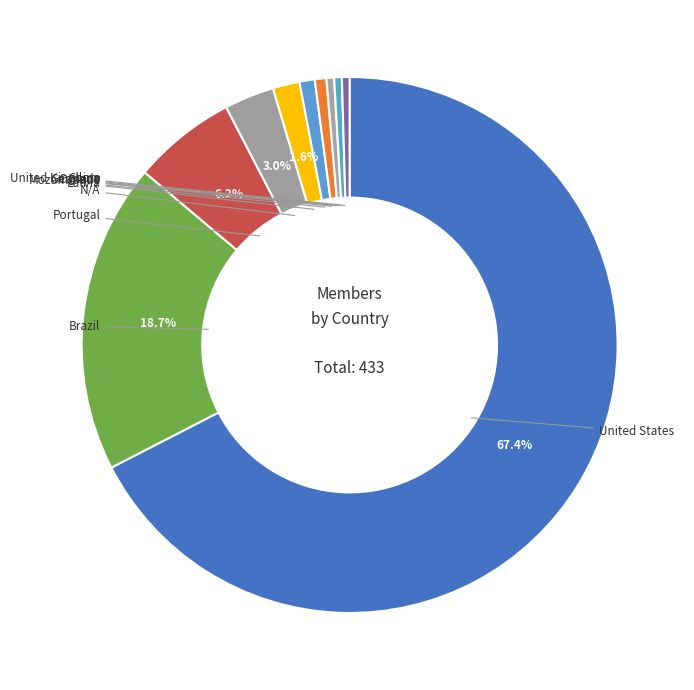

To the nearest percent, what is the difference between the largest and smallest slice percentages?

67%